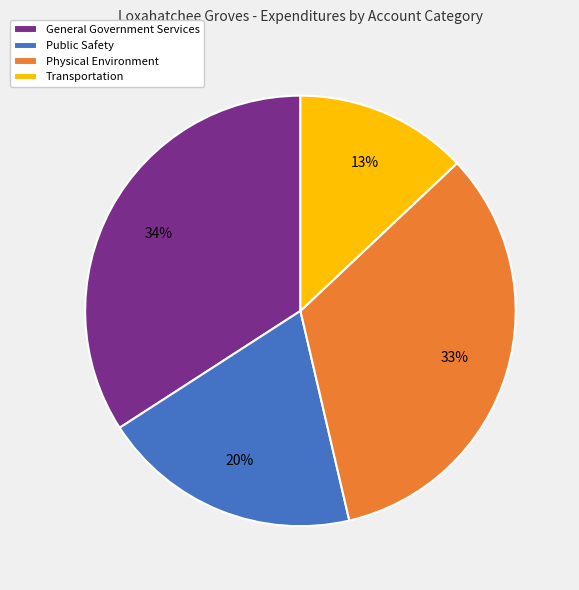

How many slices are in this pie chart?

4